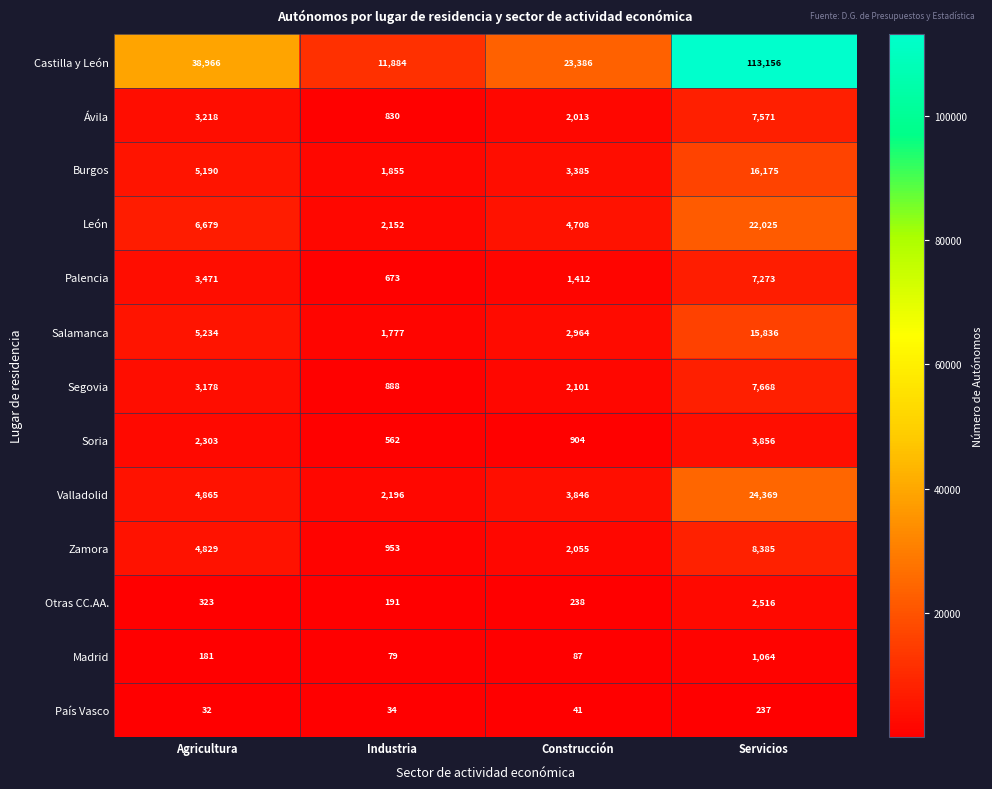

At how many categories does at least one series exceed 69204?

1